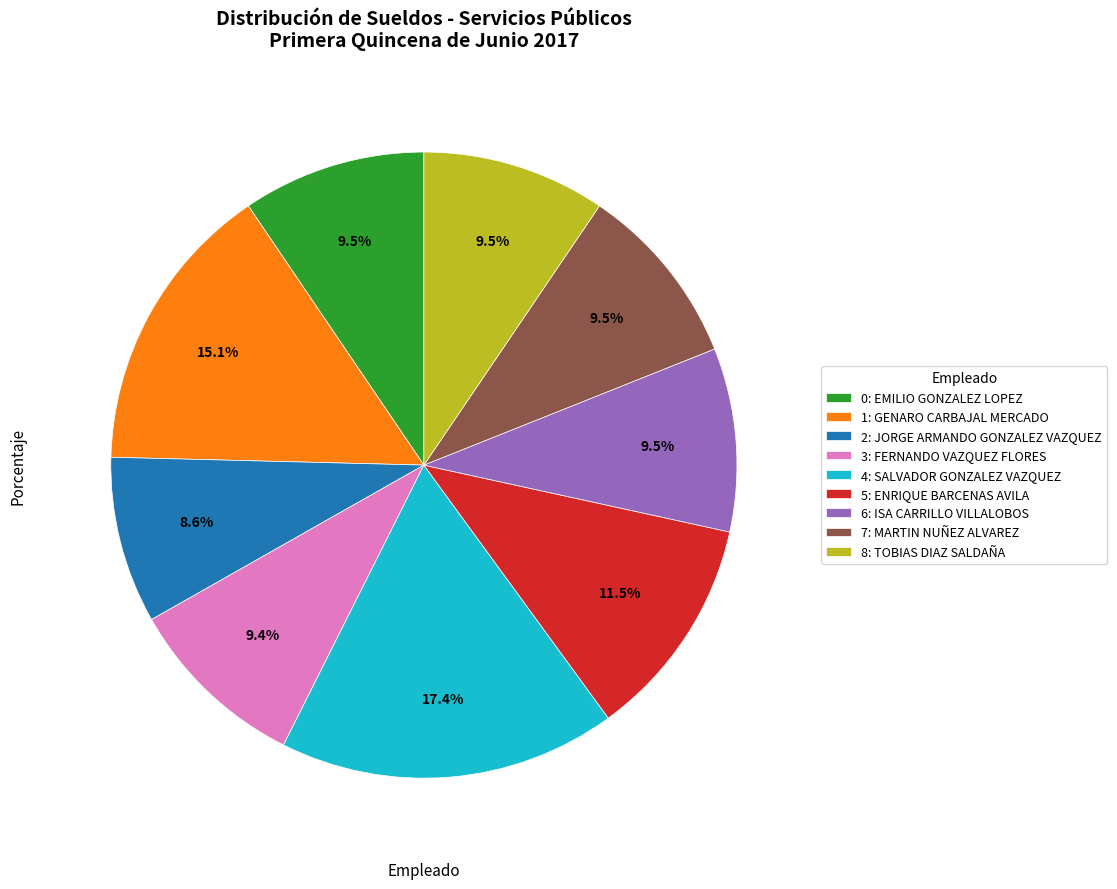

Between 8: TOBIAS DIAZ SALDAÑA and 5: ENRIQUE BARCENAS AVILA, which is larger?

5: ENRIQUE BARCENAS AVILA